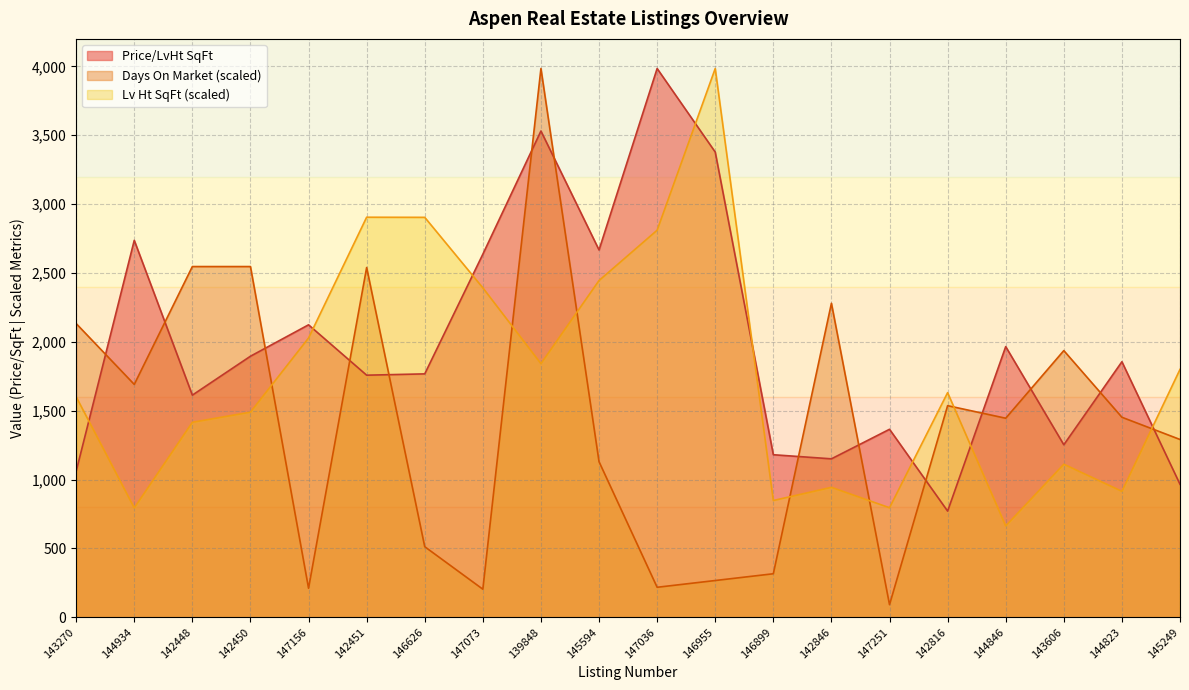

Reading left to right, list all the values displayed in this chart.

Price/LvHt SqFt: 1059.5	2737.0	1612.9	1895.4	2123.6	1757.8	1767.3	2636.4	3530.9	2667.2	3984.8	3378.1	1180.1	1150.3	1364.9	770.7	1965.2	1252.5	1855.4	965.4
Days On Market: 2132.7	1690.7	2546.6	2546.6	210.5	2539.6	512.1	203.5	3984.8	1129.5	217.5	266.6	315.7	2280.1	91.2	1536.4	1445.2	1936.3	1452.2	1290.9
Lv Ht SqFt: 1601.0	793.7	1415.7	1489.2	2027.6	2904.9	2904.0	2392.1	1841.5	2445.2	2810.5	3984.8	847.7	943.4	795.1	1631.0	662.8	1111.2	914.2	1799.7